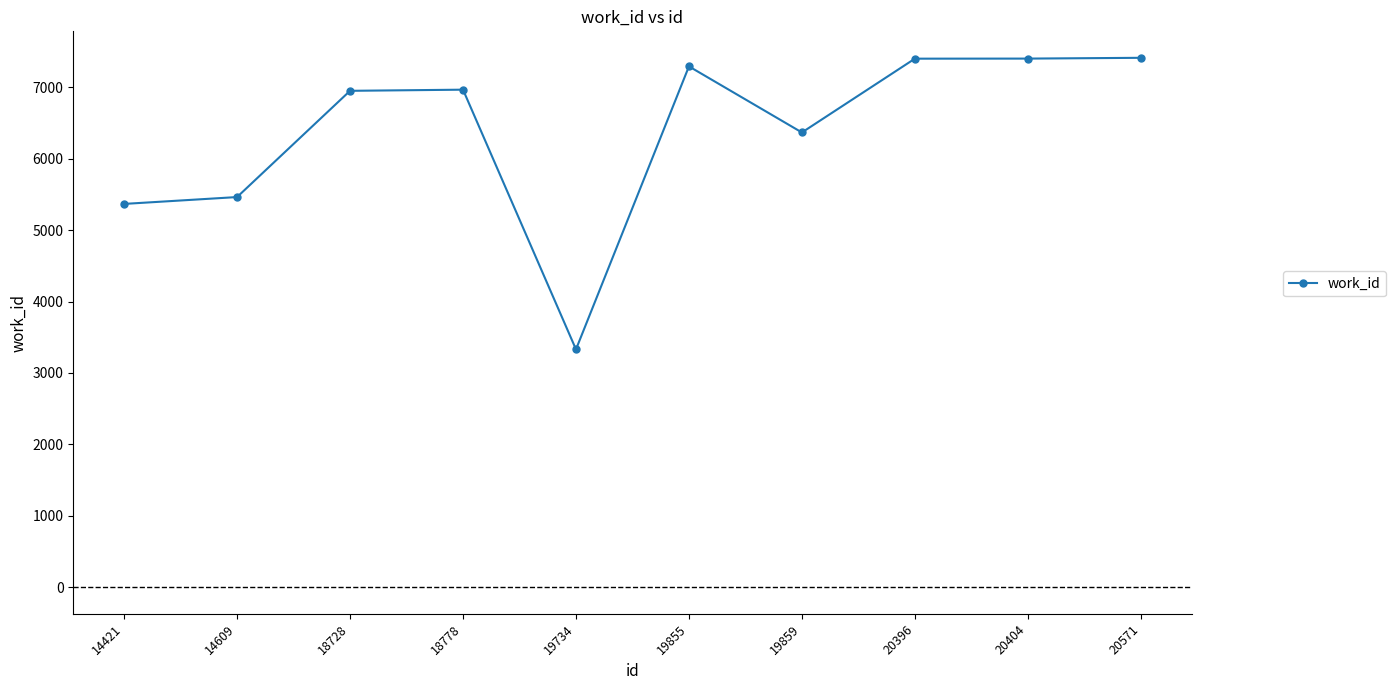

At which category does the data reach its first local valley?

19734